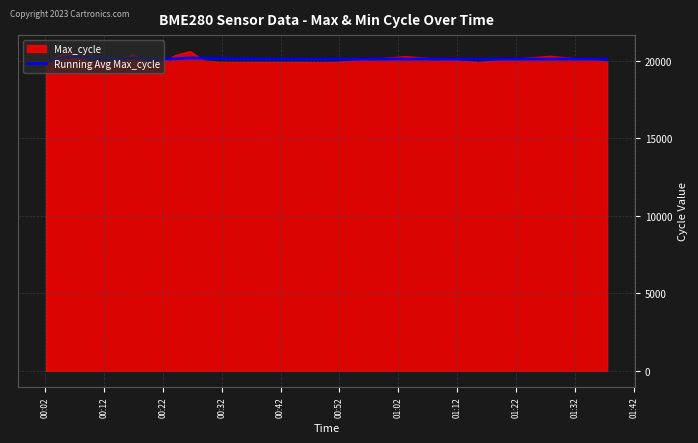

Which category has the lowest value across all series?

00:02